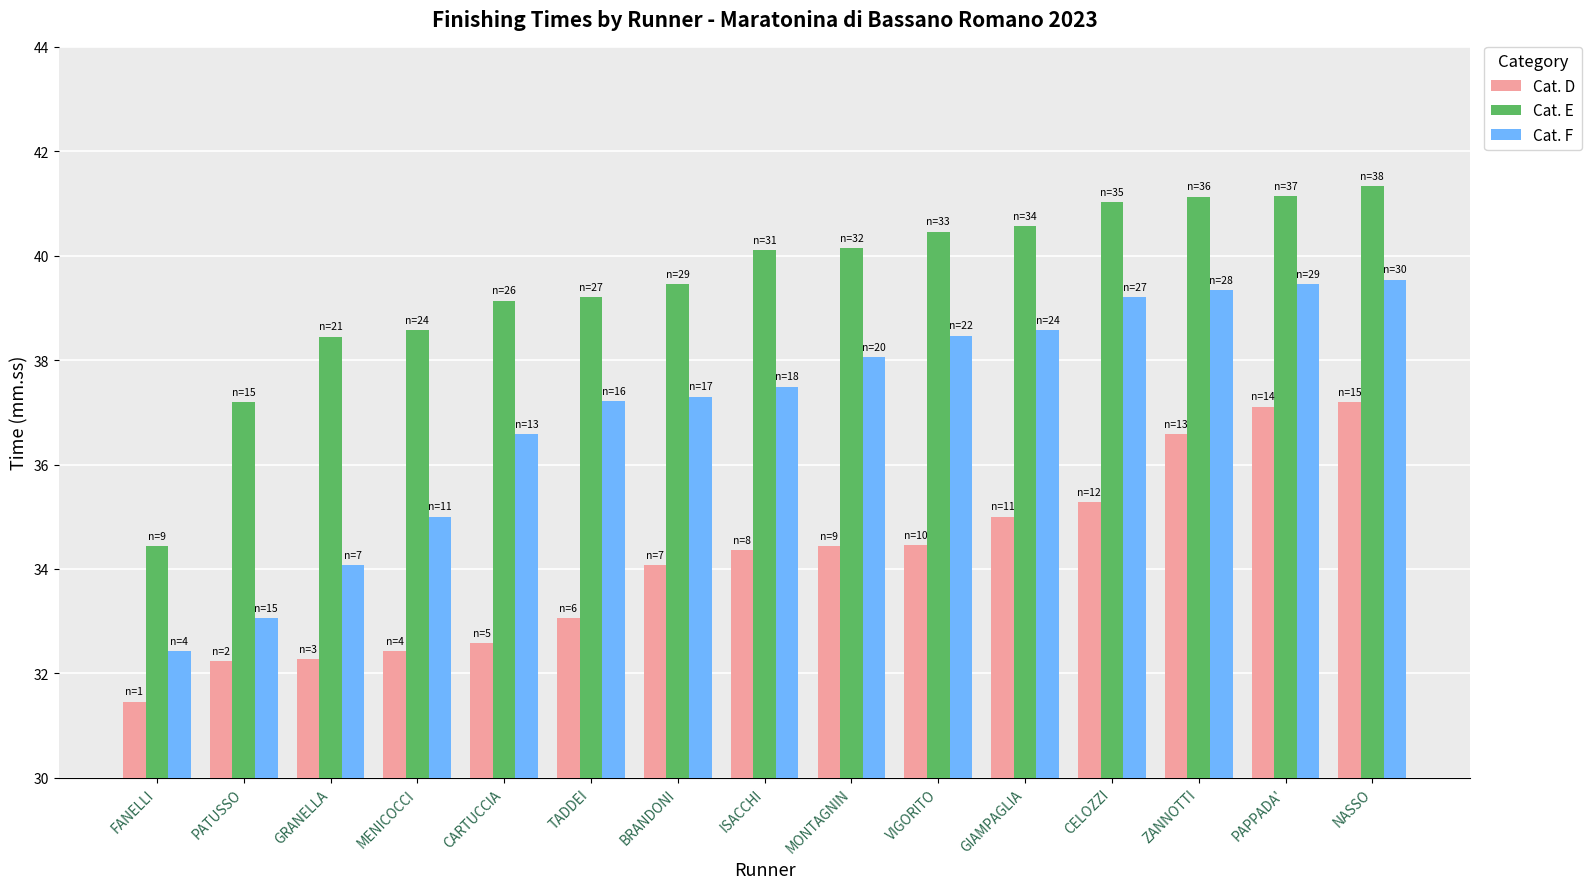

At how many categories does at least one series exceed 37?

14